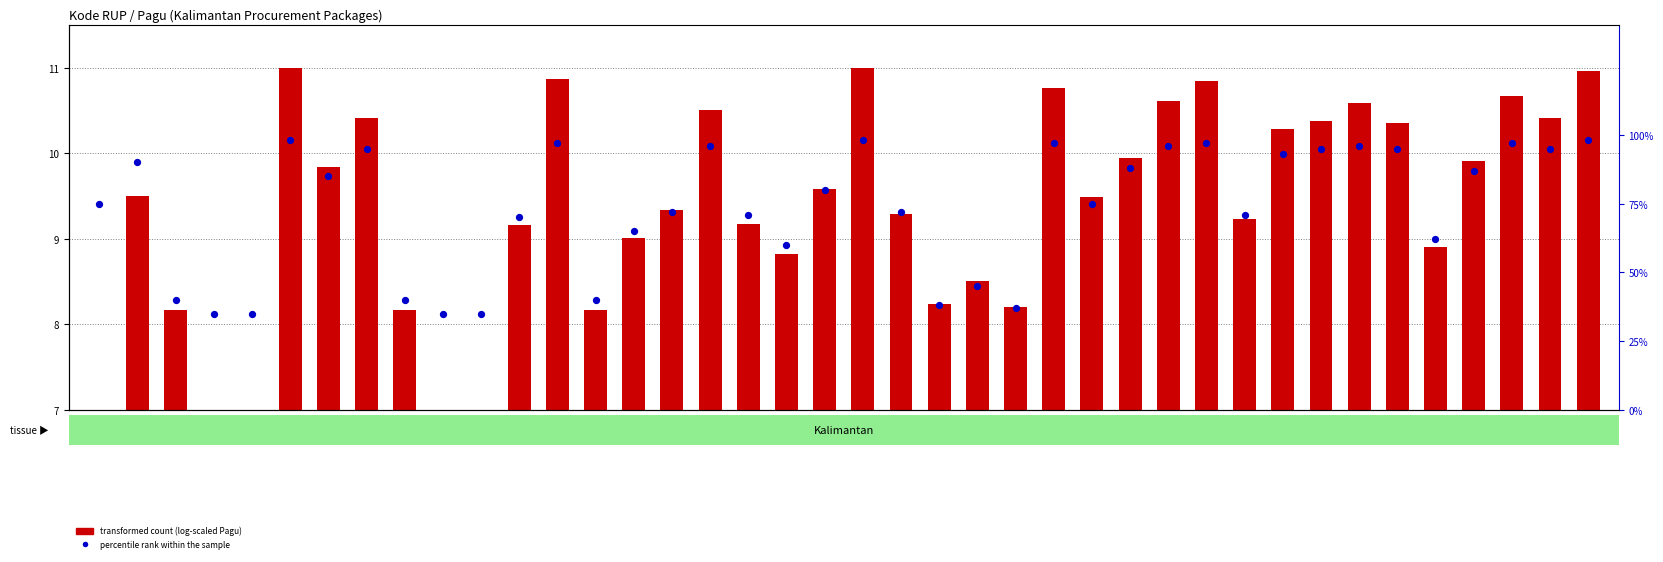

What are all the series names shown in the legend?

transformed count (log-scaled Pagu), percentile rank within the sample